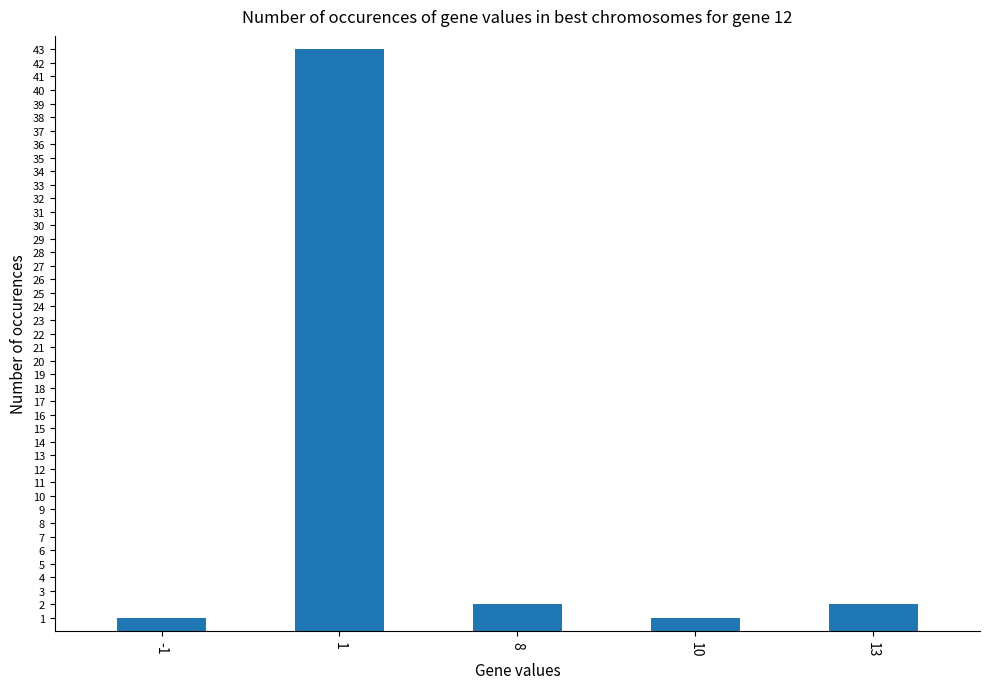

What is the difference between the maximum and minimum values?

42